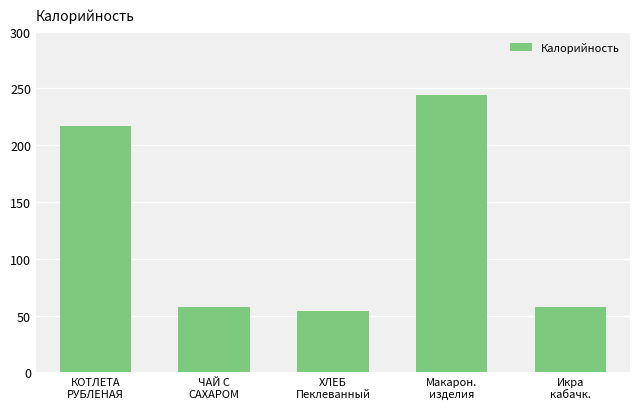

What is the label of the 4th bar from the right?

ЧАЙ С
САХАРОМ